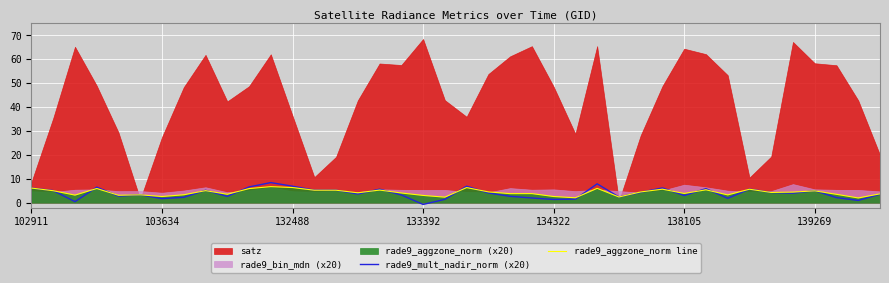

At how many categories does at least one series exceed 0?

40